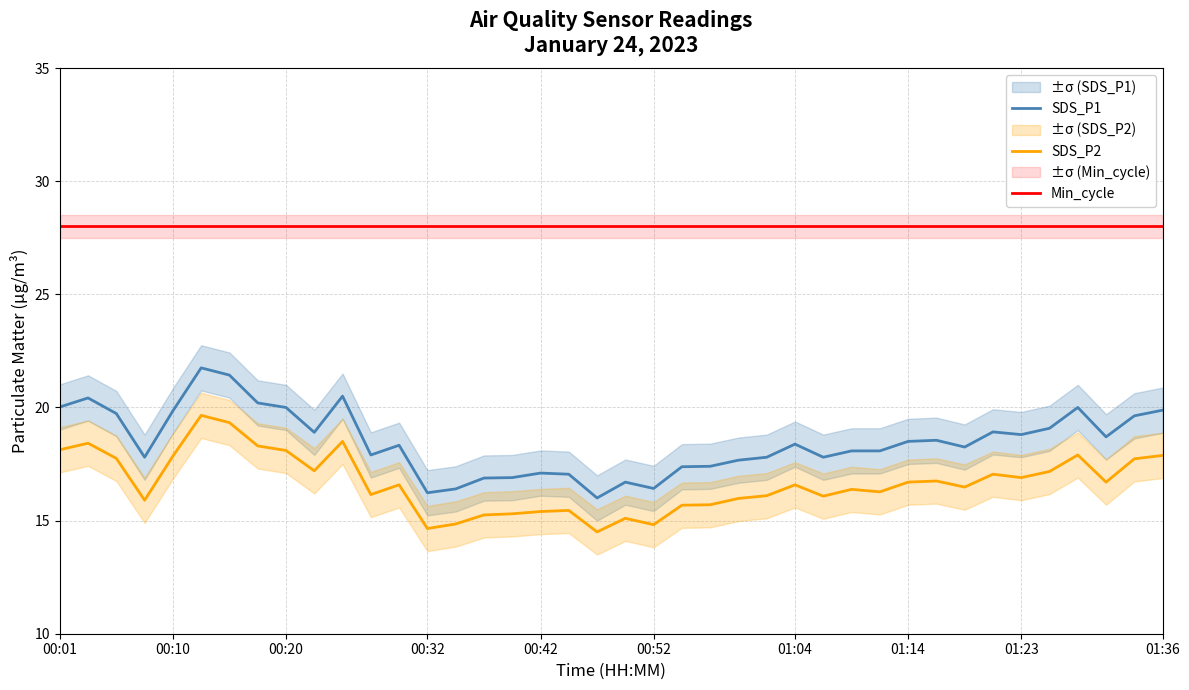

What is the difference between the second highest and minimum values in the SDS_P1 series?

5.4